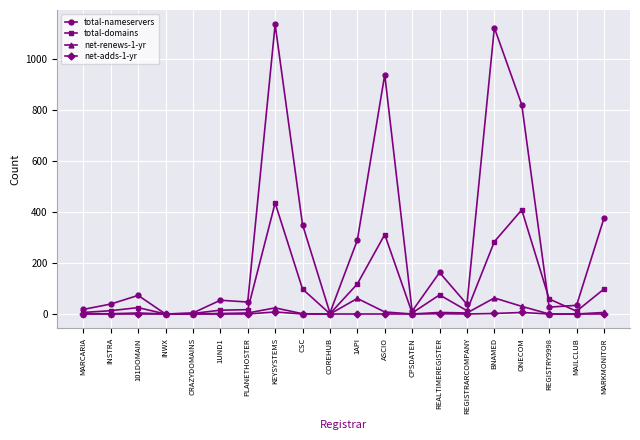

True or false: total-nameservers has more than 2 points higher than both neighbors.

True